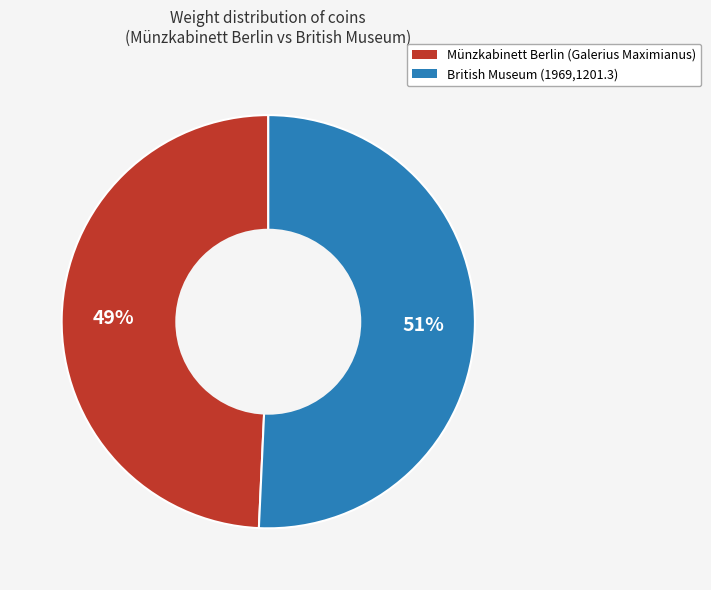

Which slice represents more than half of the pie?

British Museum (1969,1201.3)